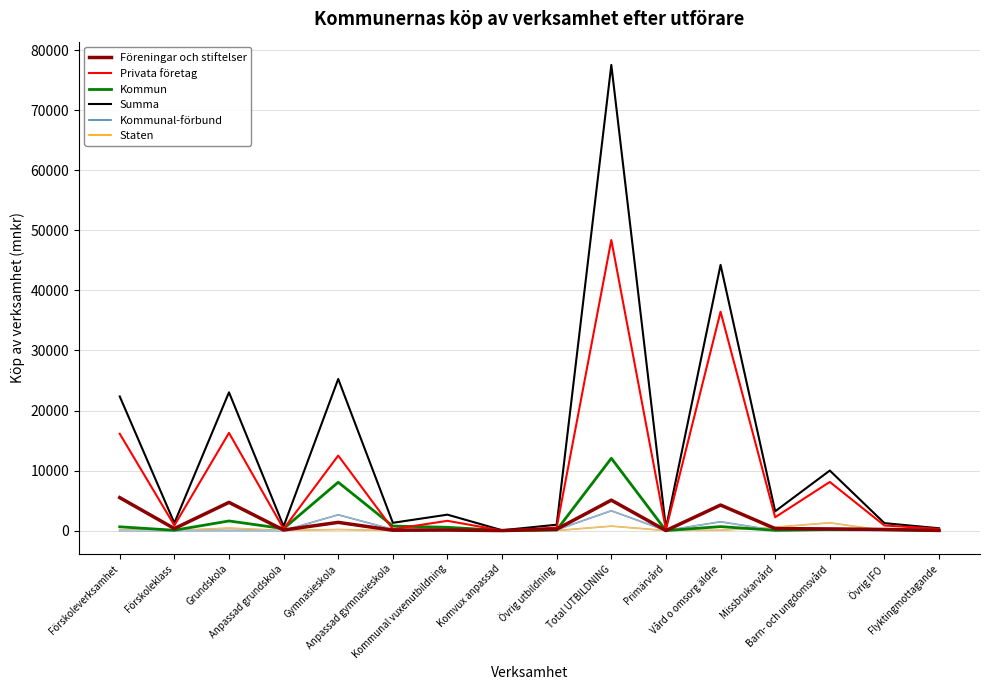

What is the lowest value of the Summa series?

51